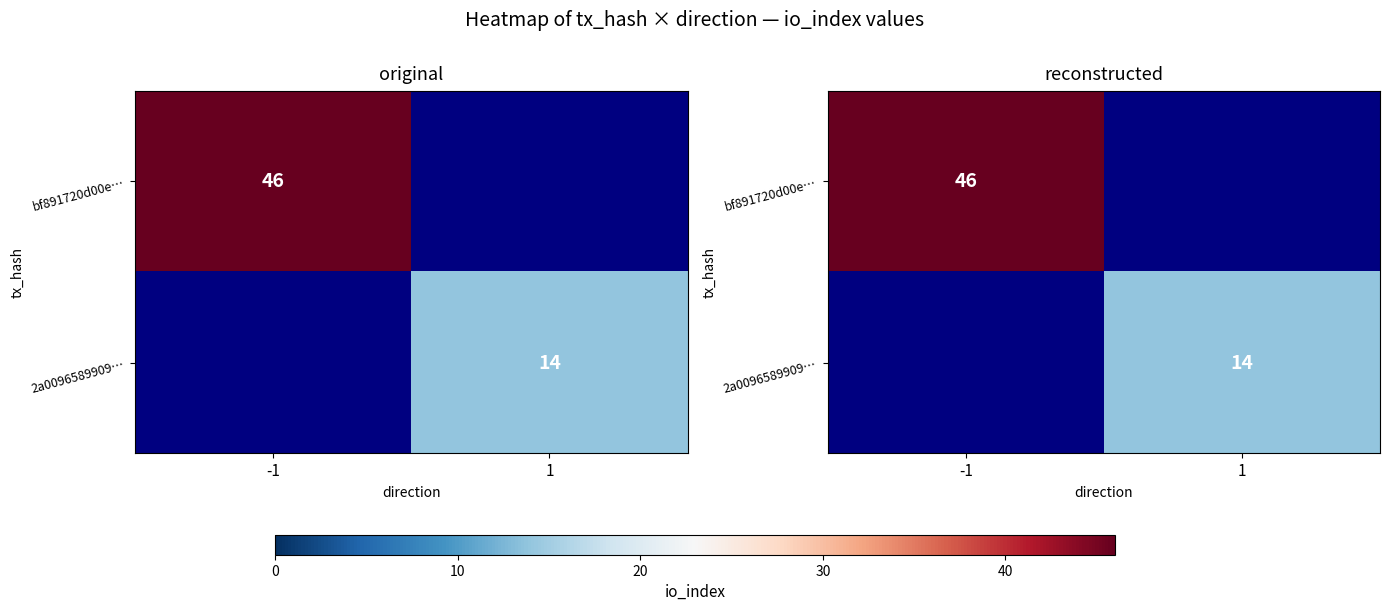

At -1, list the series in order from largest to smallest.

bf891720d00e…, 2a0096589909…